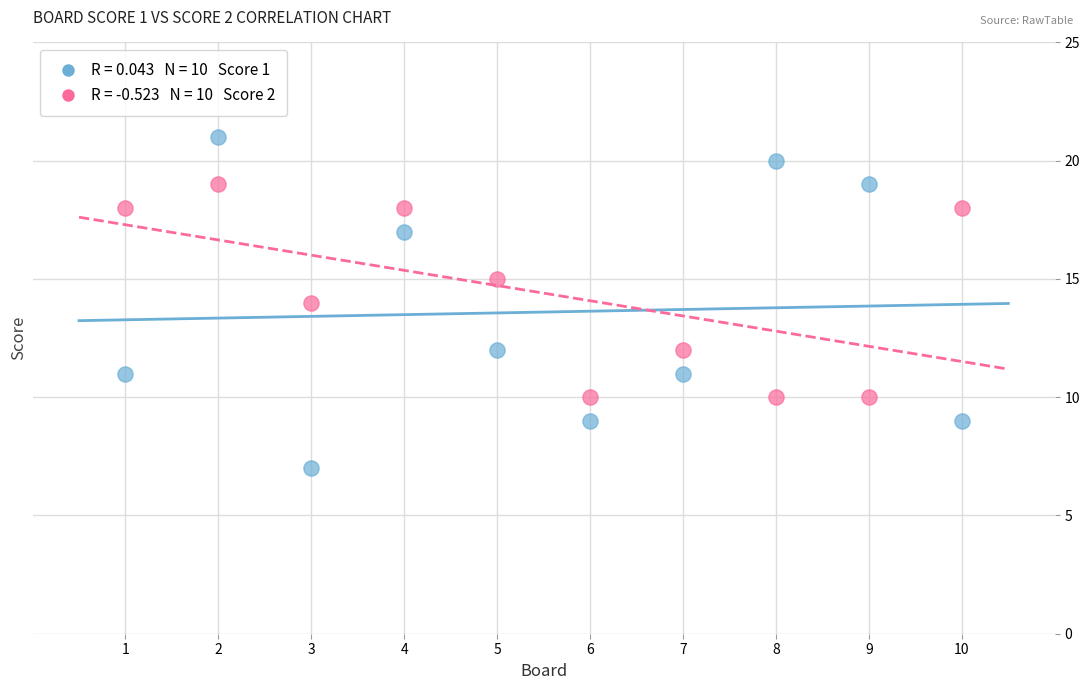

Across all data points, what is the range of X values (max minus min)?

9